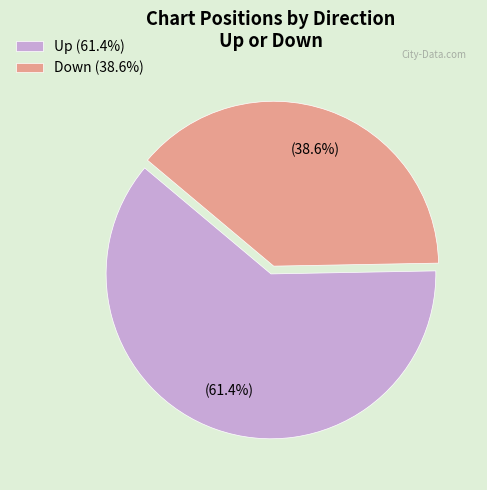

To the nearest percent, what is the average slice percentage?

50%